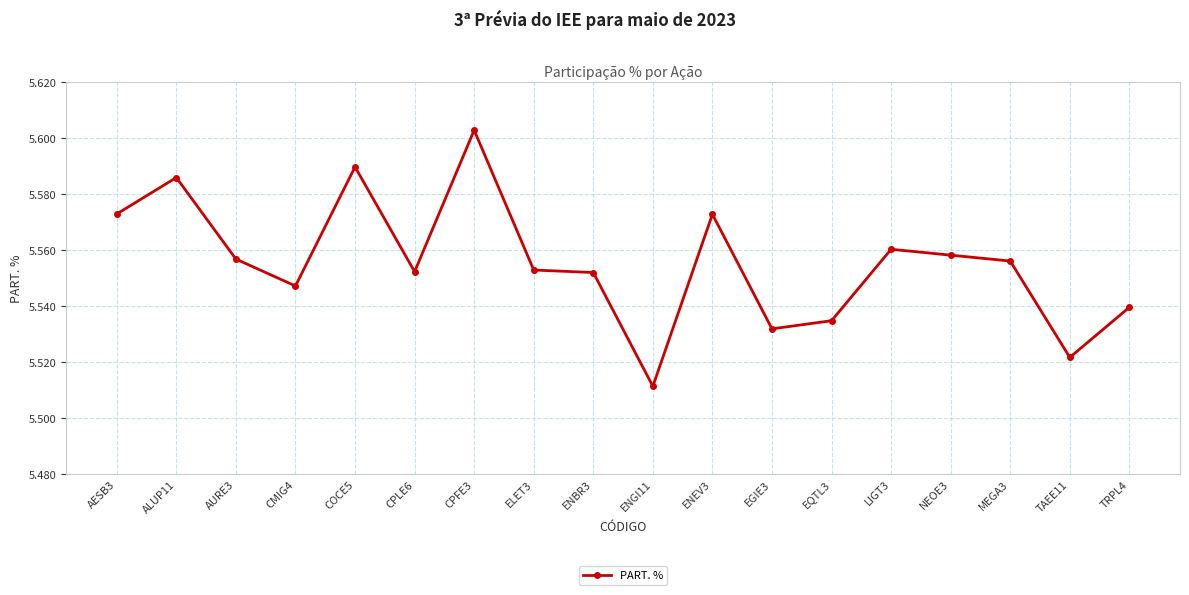

Is it true that the value at TAEE11 is 7.6?

False